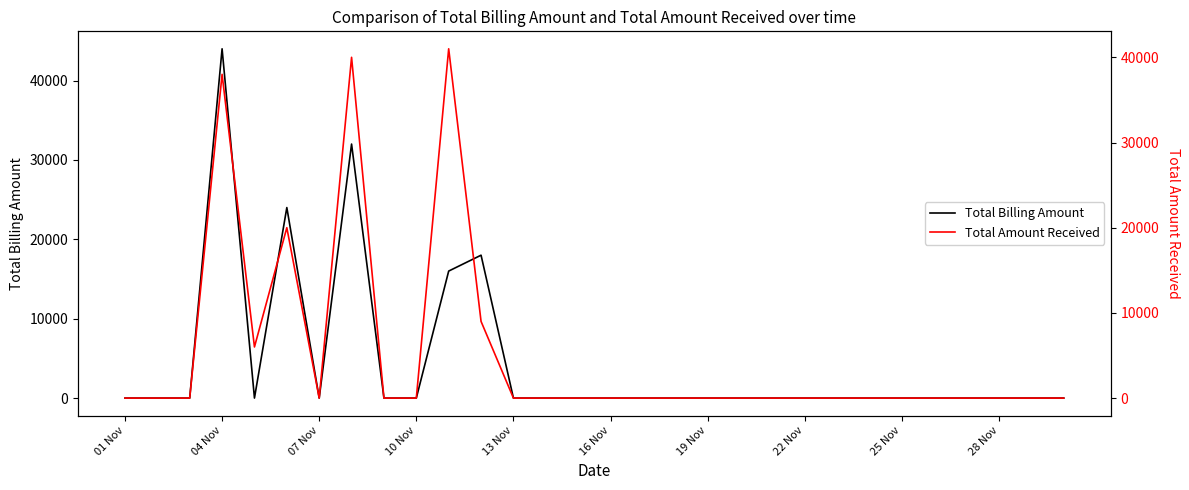

What position from the left is 29?

30